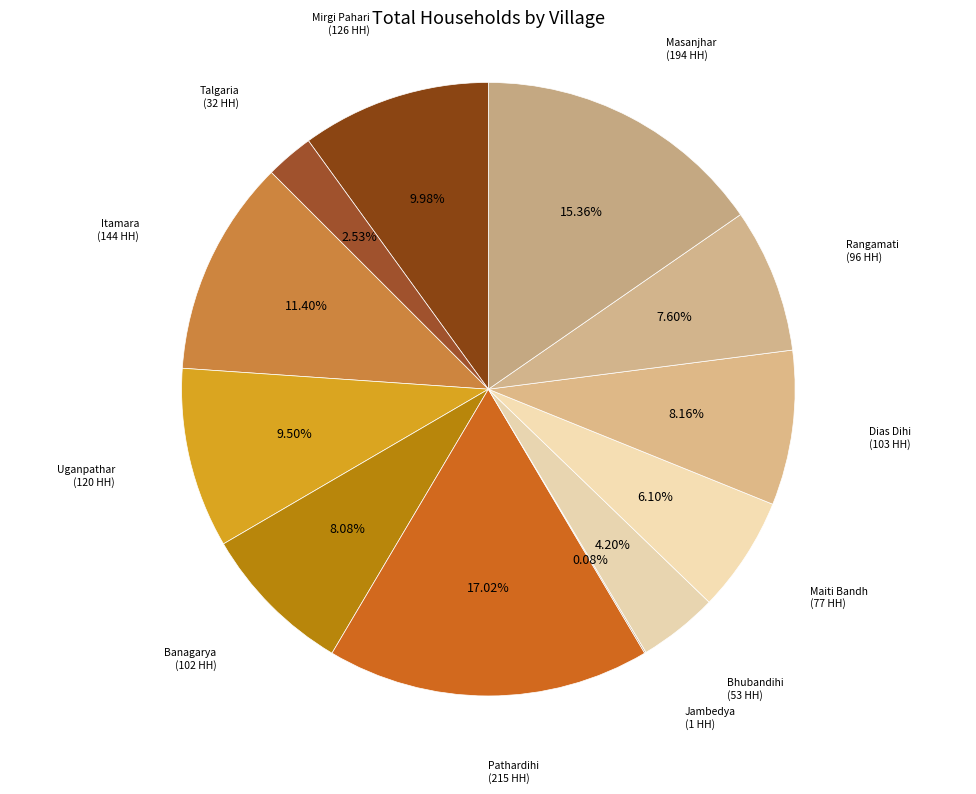

To the nearest percent, what is the average slice percentage?

8%